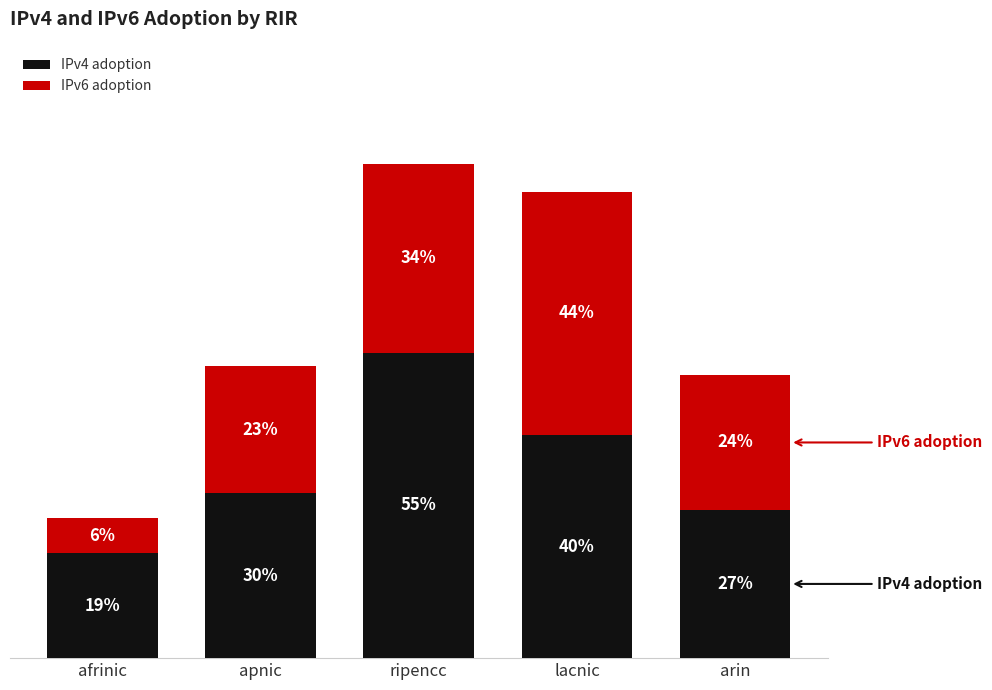

The value of IPv6 adoption at afrinic is 0.1. True or false?

False